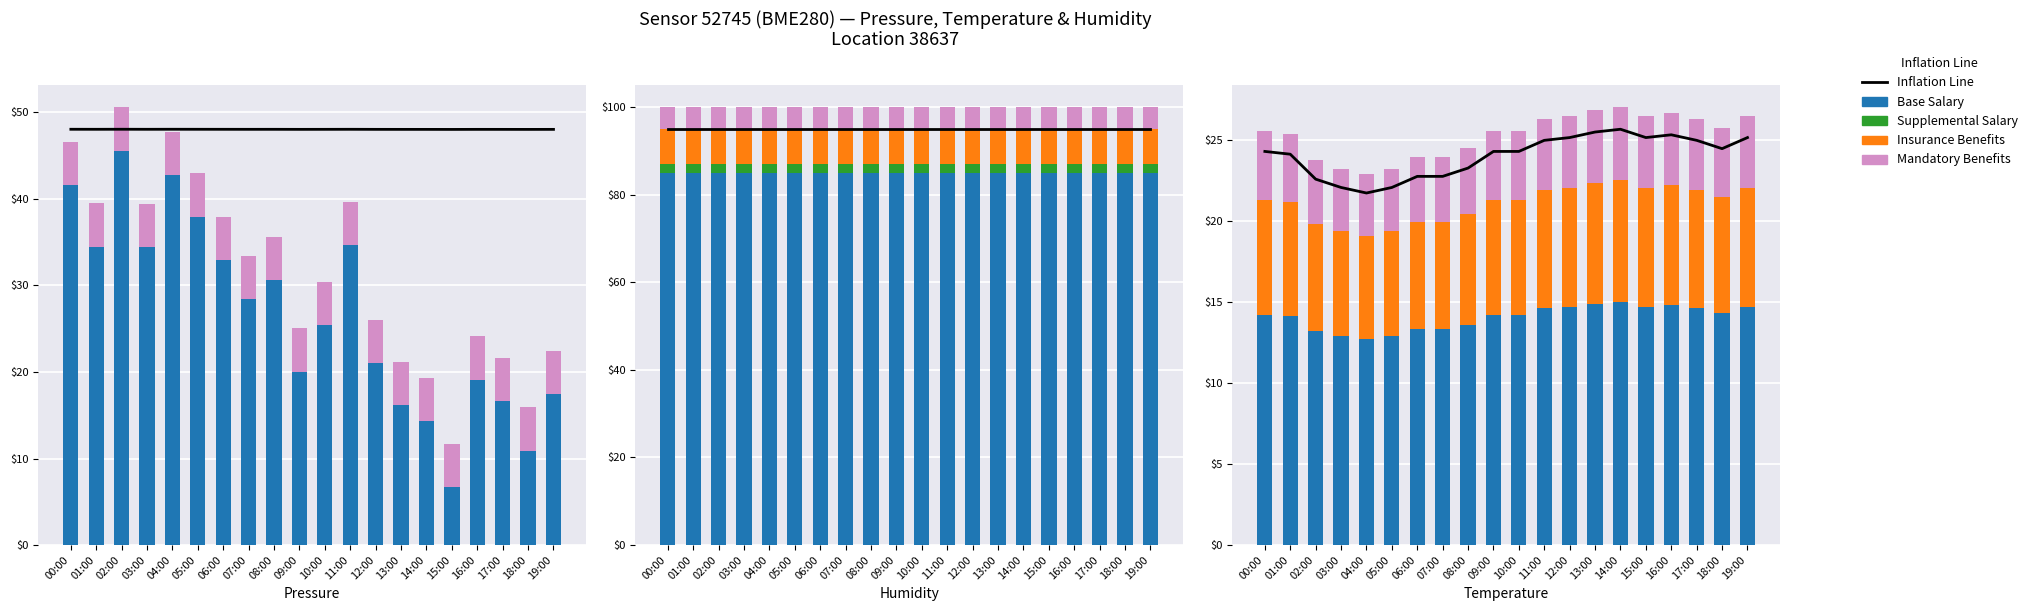

The value of temperature at 04:00 is 21.7. True or false?

True